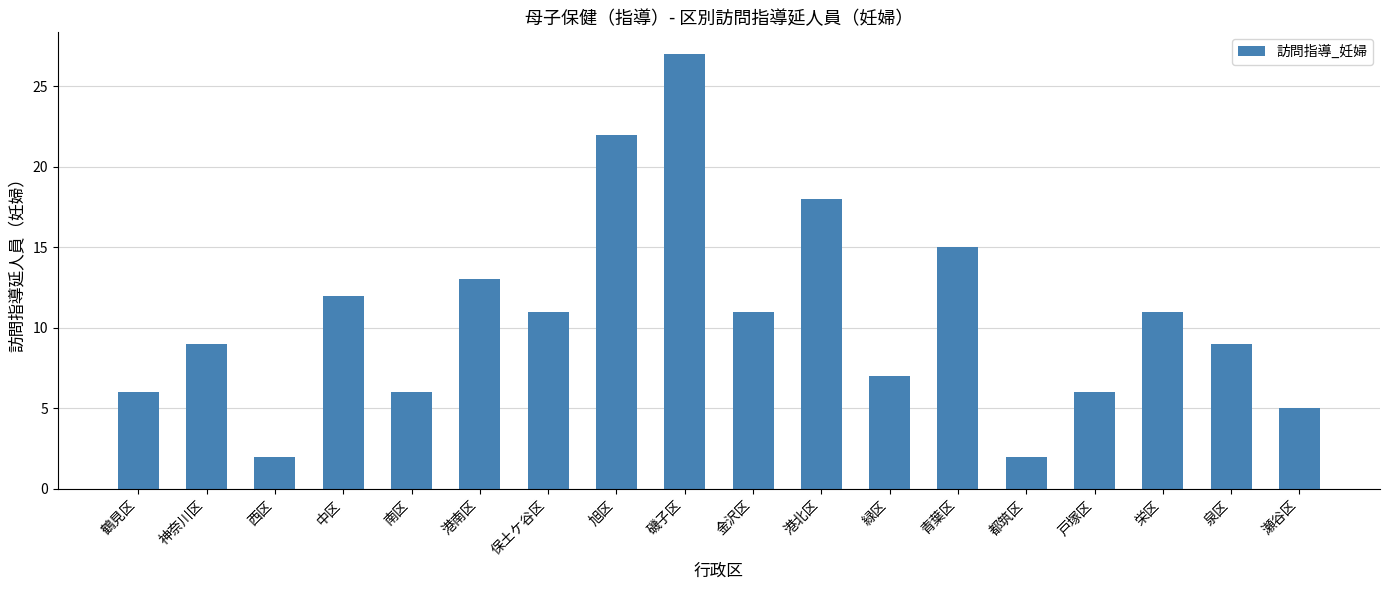

What is the sum of the values at 南区 and 都筑区?

8